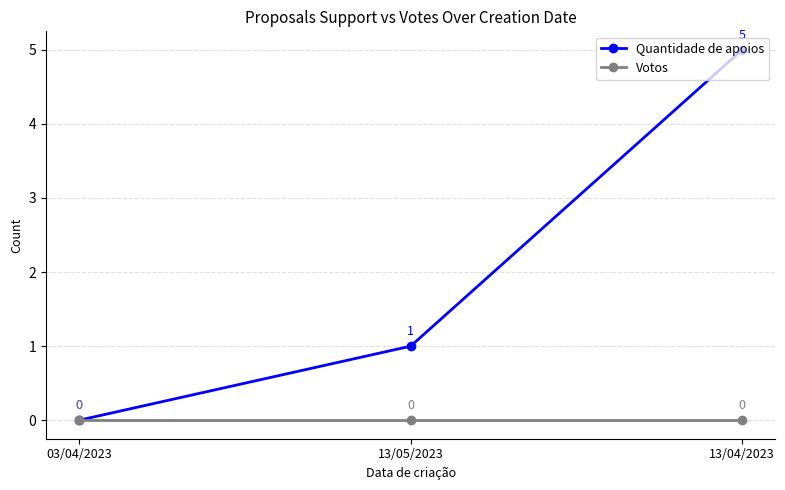

Rank the series by their average value, from highest to lowest.

Quantidade de apoios, Votos